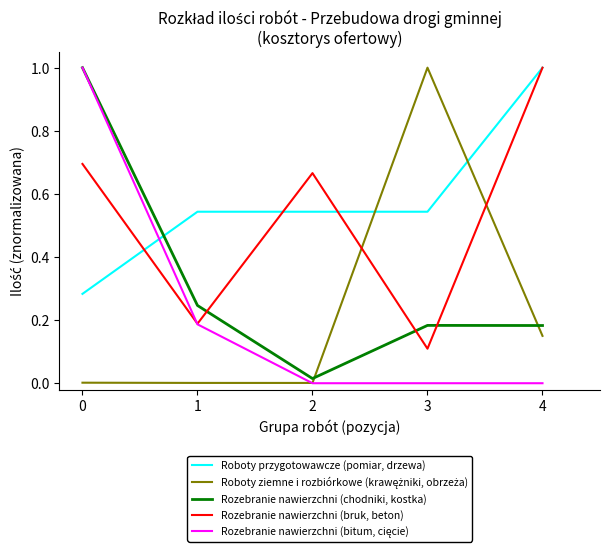

True or false: Rozebranie nawierzchni (bruk, beton) has a value of 0.0 at 3.

False